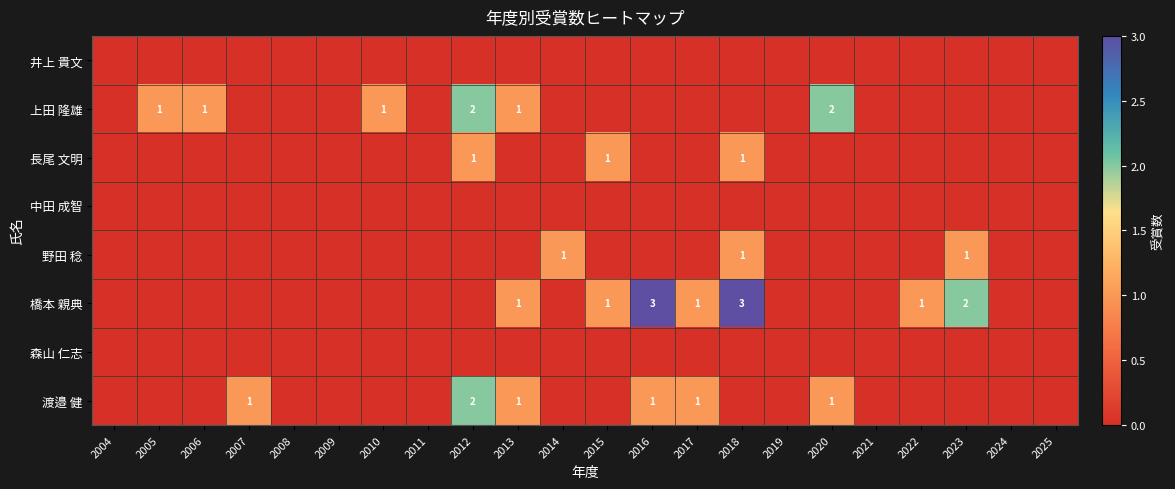

The 渡邉 健 series shows 2 at 2017. True or false?

False